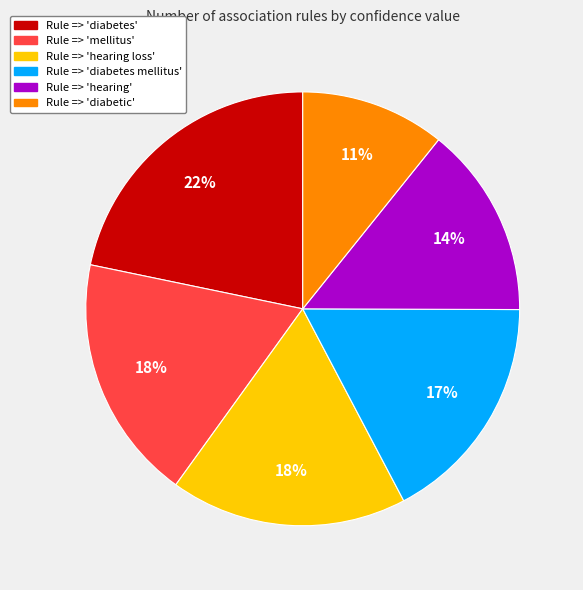

Is there a majority slice in this chart?

No